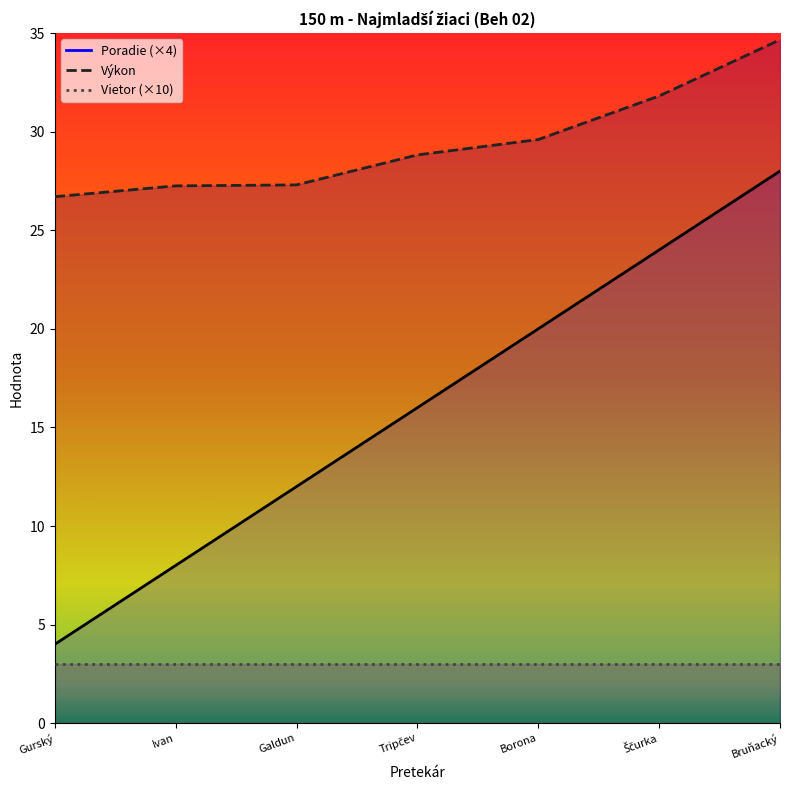

What is the average value of the Výkon series?

29.4